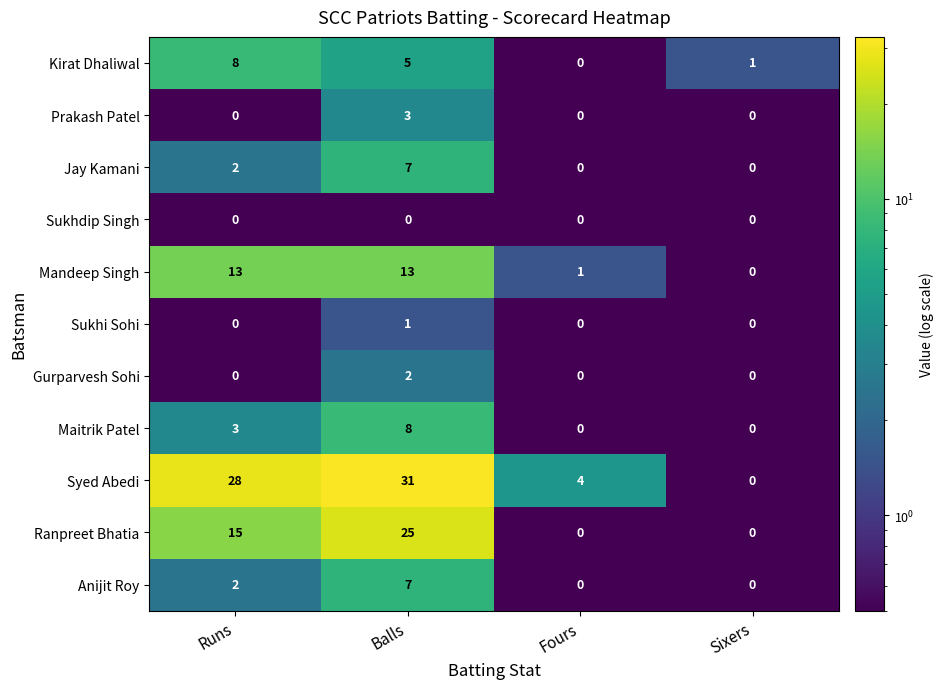

The value of Sukhi Sohi at Balls is 2. True or false?

False